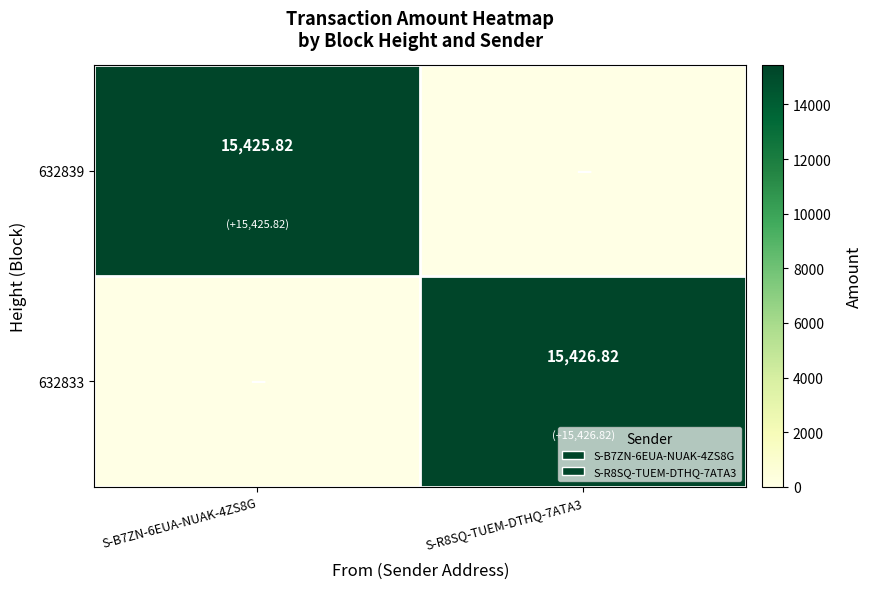

At which category is the sum across all series the highest?

S-R8SQ-TUEM-DTHQ-7ATA3